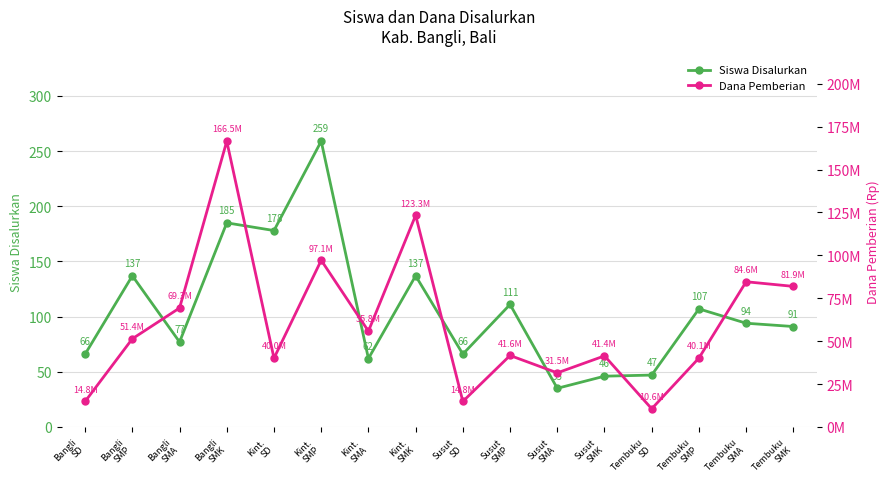

True or false: Siswa Disalurkan and Dana Pemberian cross at least once.

False